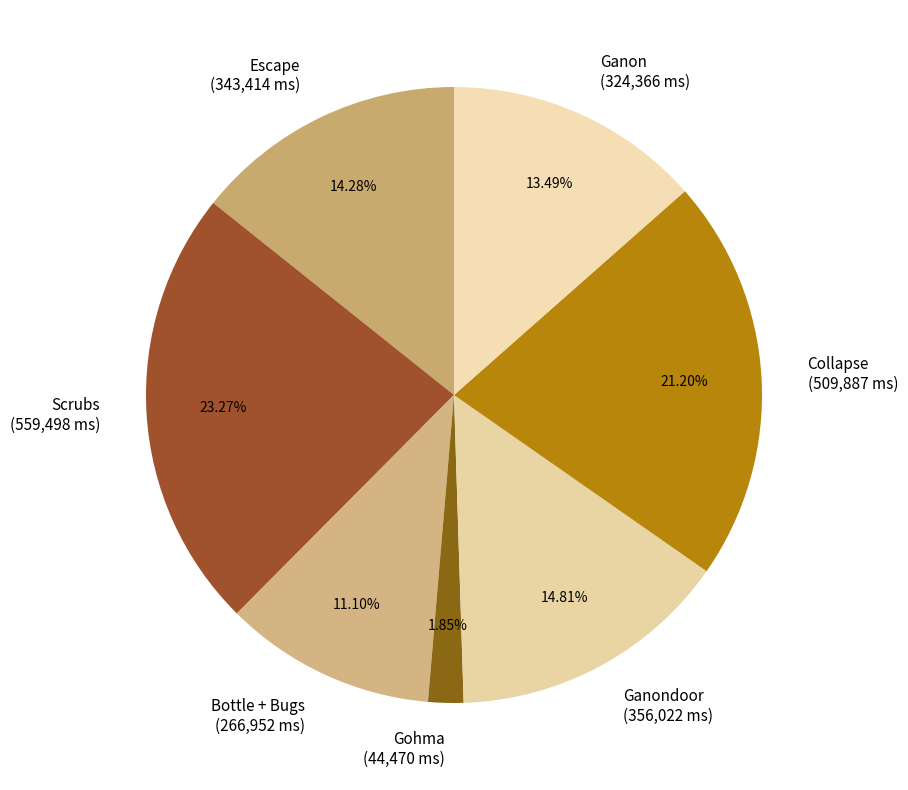

To the nearest percent, what is the difference between the Scrubs and Ganondoor slice percentages?

8%